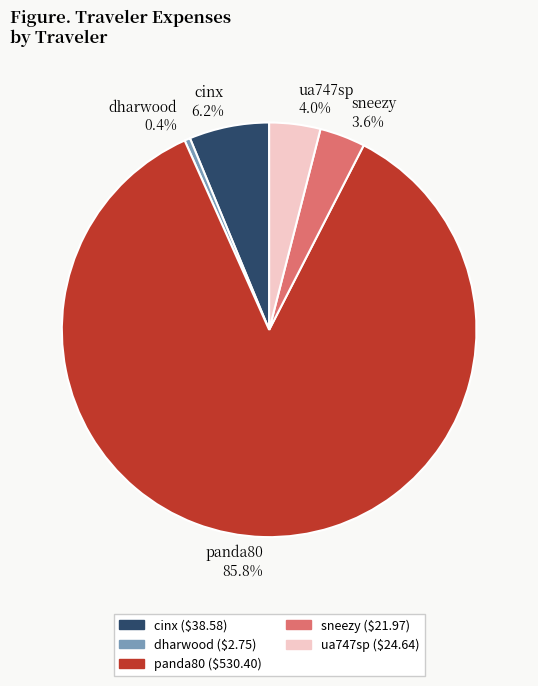

Count the number of slices in the pie.

5